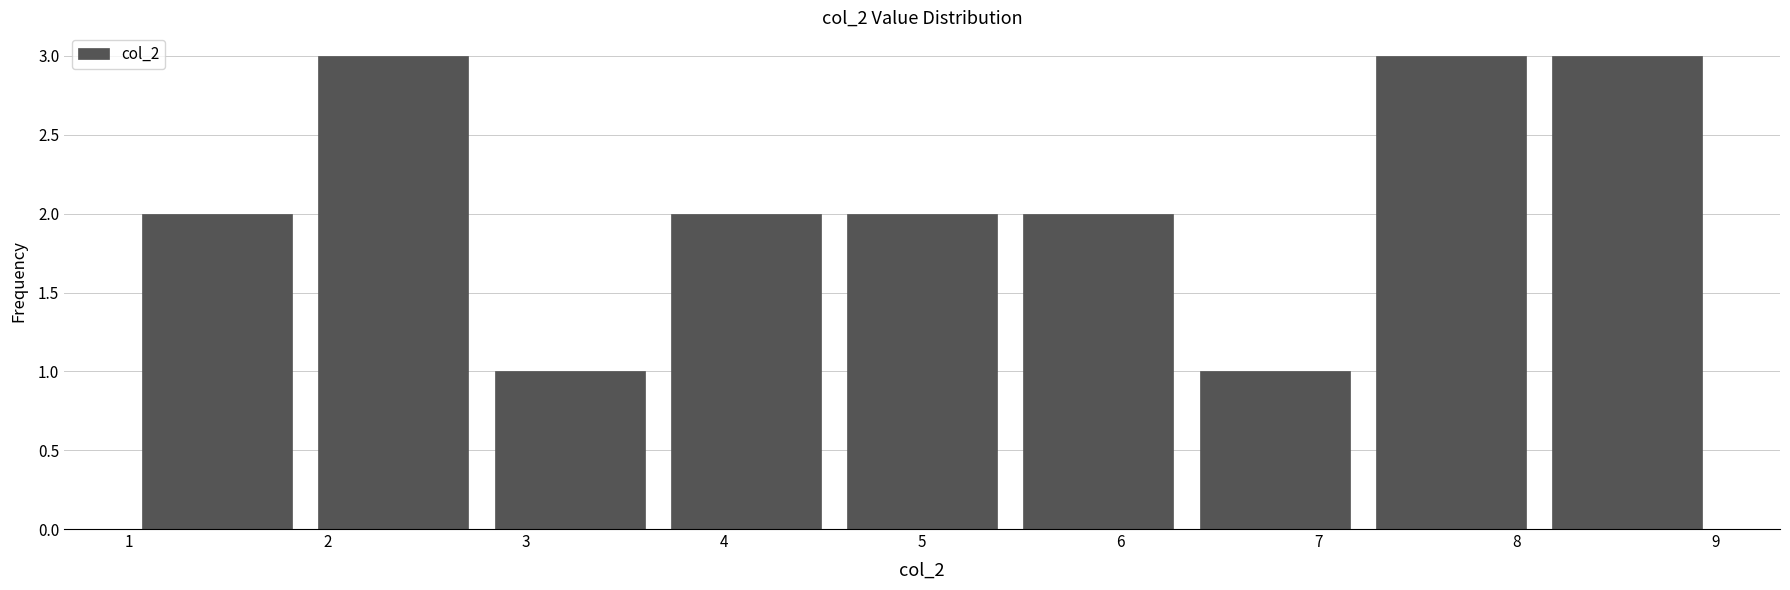

Reading left to right, transcribe this chart: for each bar, give the range it covers on the x-axis and its height. Neither the bar edges nor the heights are printed on the chart, so give them approximately, as read against the axes.

1.0 to 1.9: 2
1.9 to 2.8: 3
2.8 to 3.7: 1
3.7 to 4.6: 2
4.6 to 5.4: 2
5.4 to 6.3: 2
6.3 to 7.2: 1
7.2 to 8.1: 3
8.1 to 9.0: 3